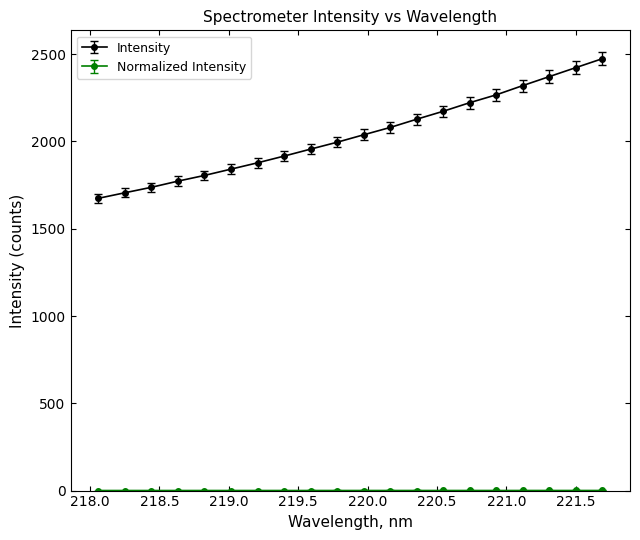

What is the highest value of the Intensity series?

2474.1